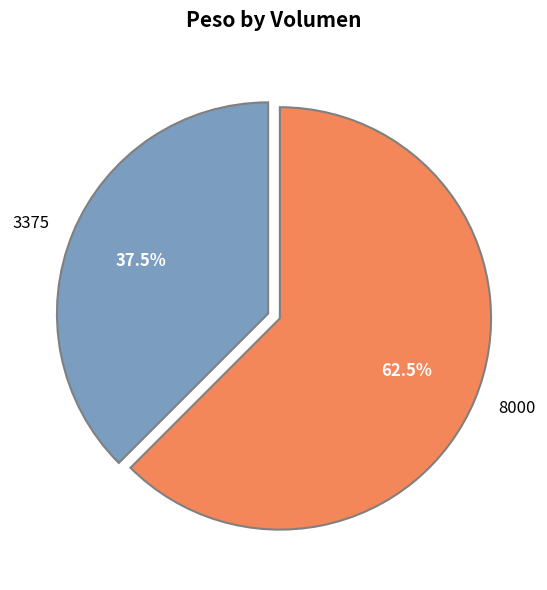

True or false: 8000 accounts for 73% of the total.

False